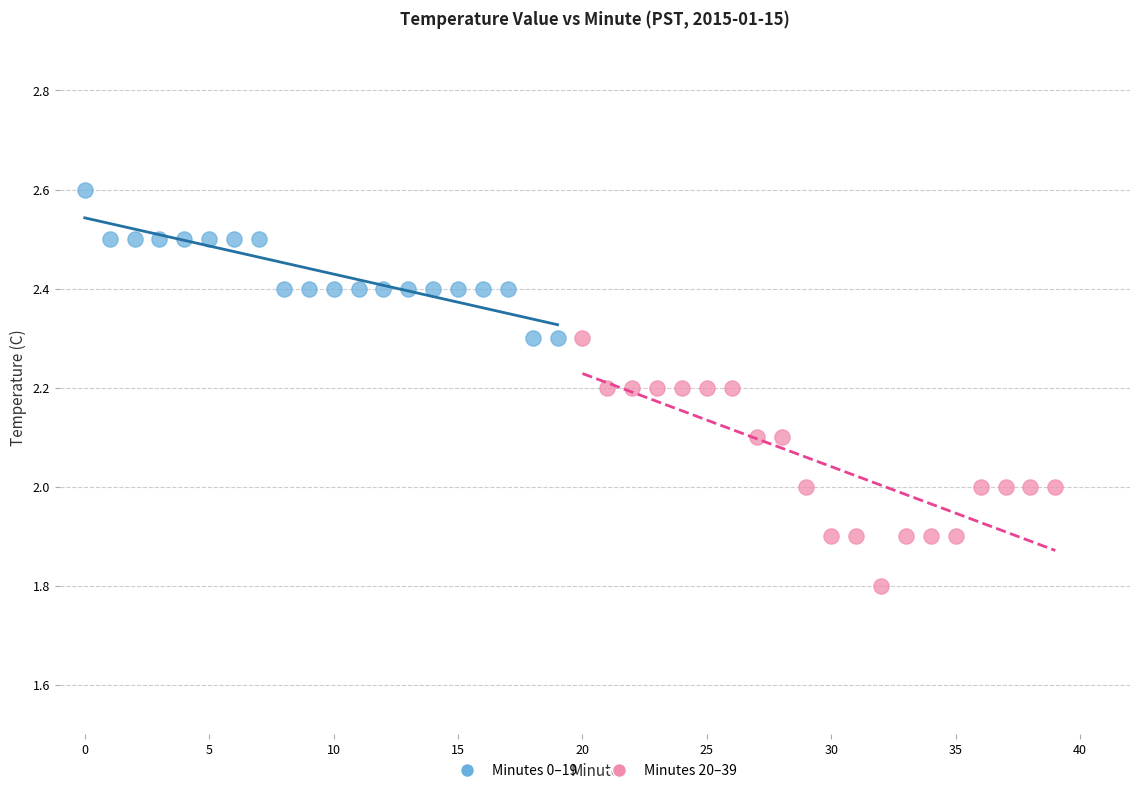

Which series contains the lowest Y value?

Minutes 20–39